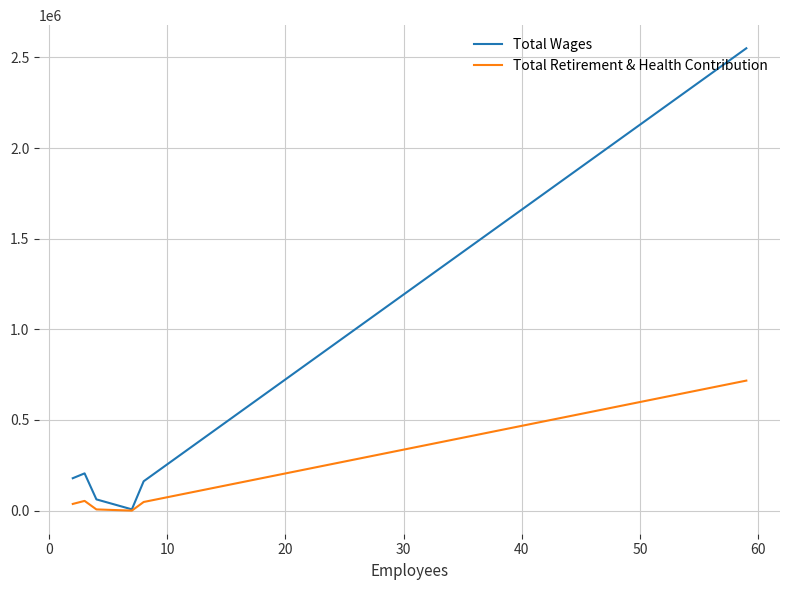

List the series in order of their peak value, lowest first.

Total Retirement & Health Contribution, Total Wages